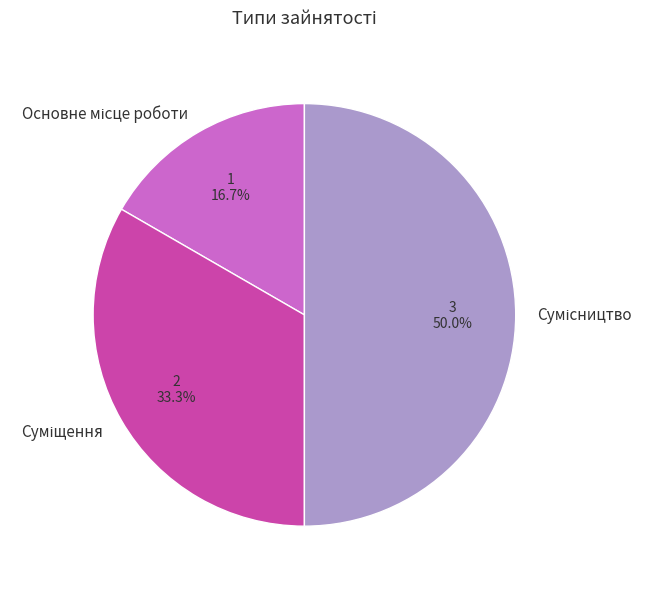

What is the largest slice in the pie chart?

Сумісництво